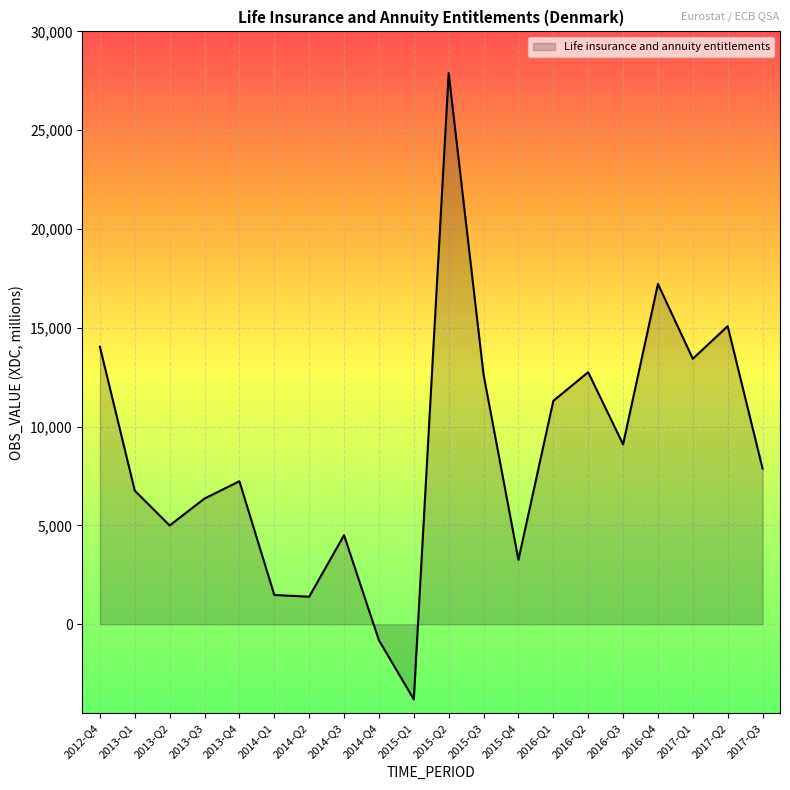

What is the difference between the values at 2015-Q4 and 2017-Q2?

11823